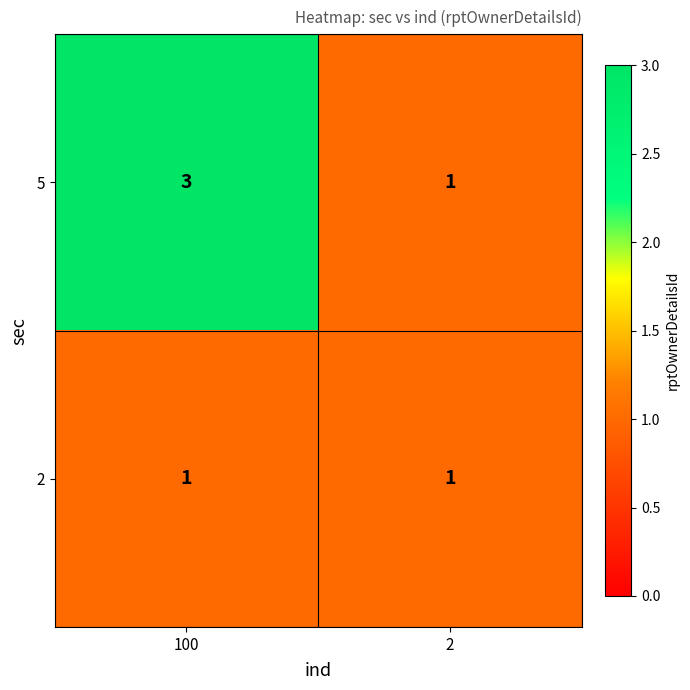

At which category is the sum across all series the highest?

100